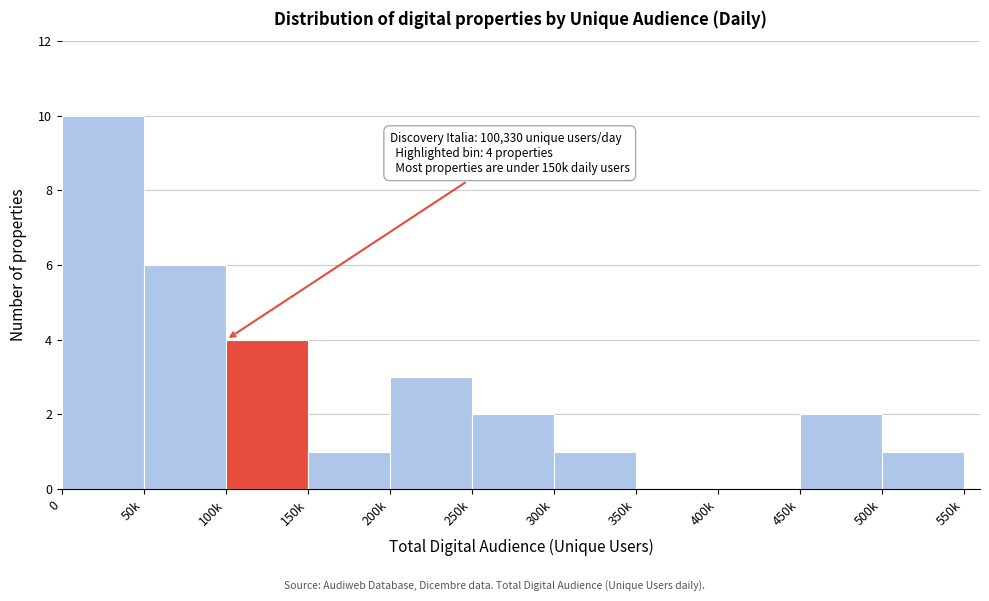

Reading left to right, extract all data points from this chart.

0=10	50k=6	100k=4	150k=1	200k=3	250k=2	300k=1	350k=0	400k=0	450k=2	500k=1